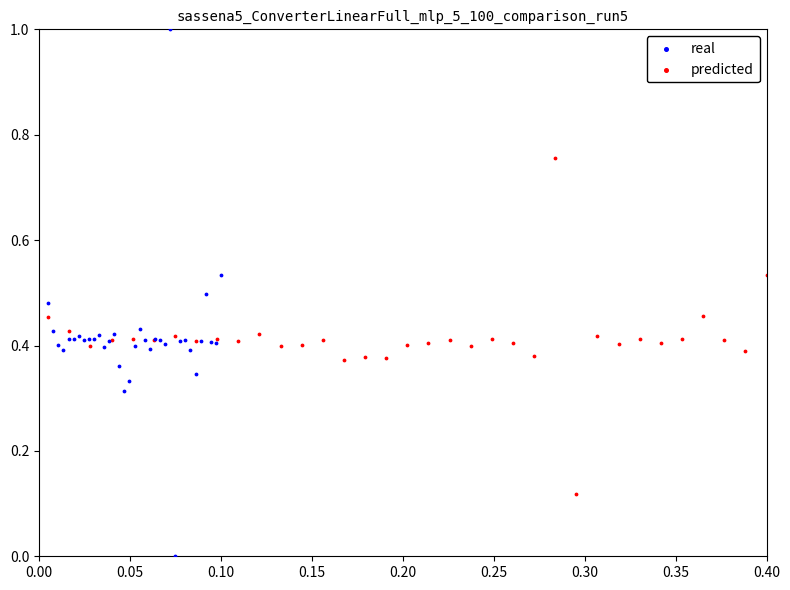

Which series has the widest spread of Y values?

real